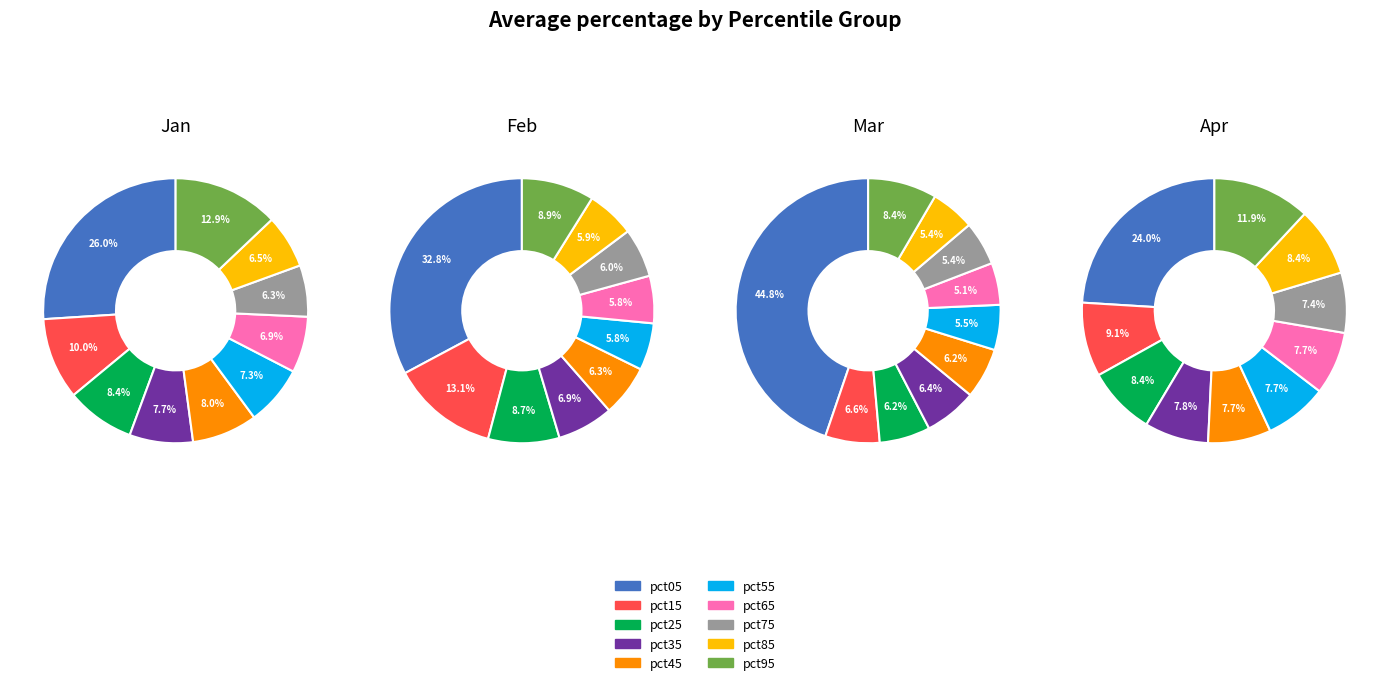

Count the number of slices in the pie.

10